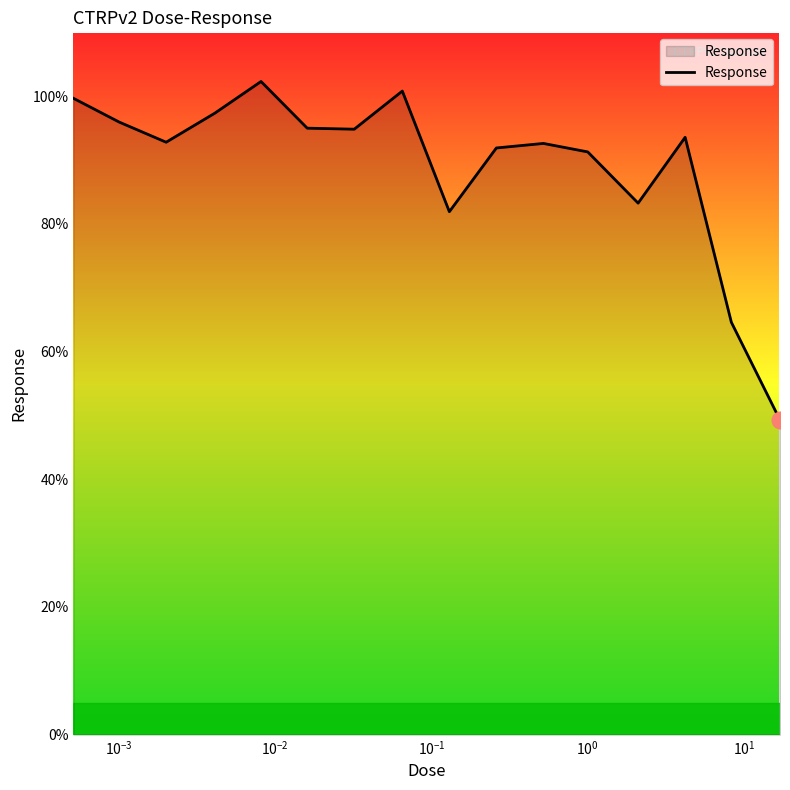

What is the greatest value displayed?

102.3